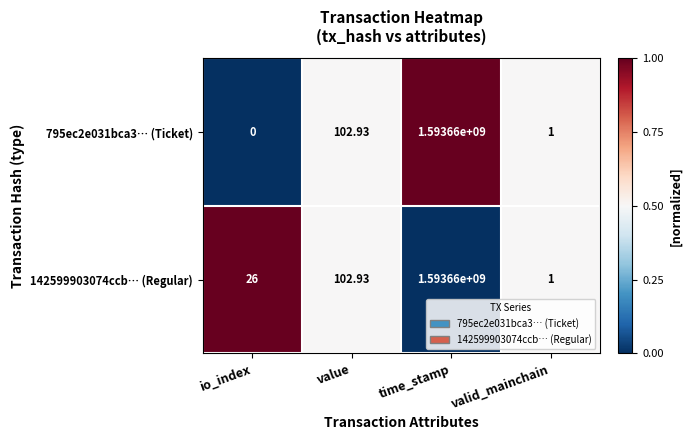

Which category has the highest value in the 795ec2e031bca3… (Ticket) series?

time_stamp